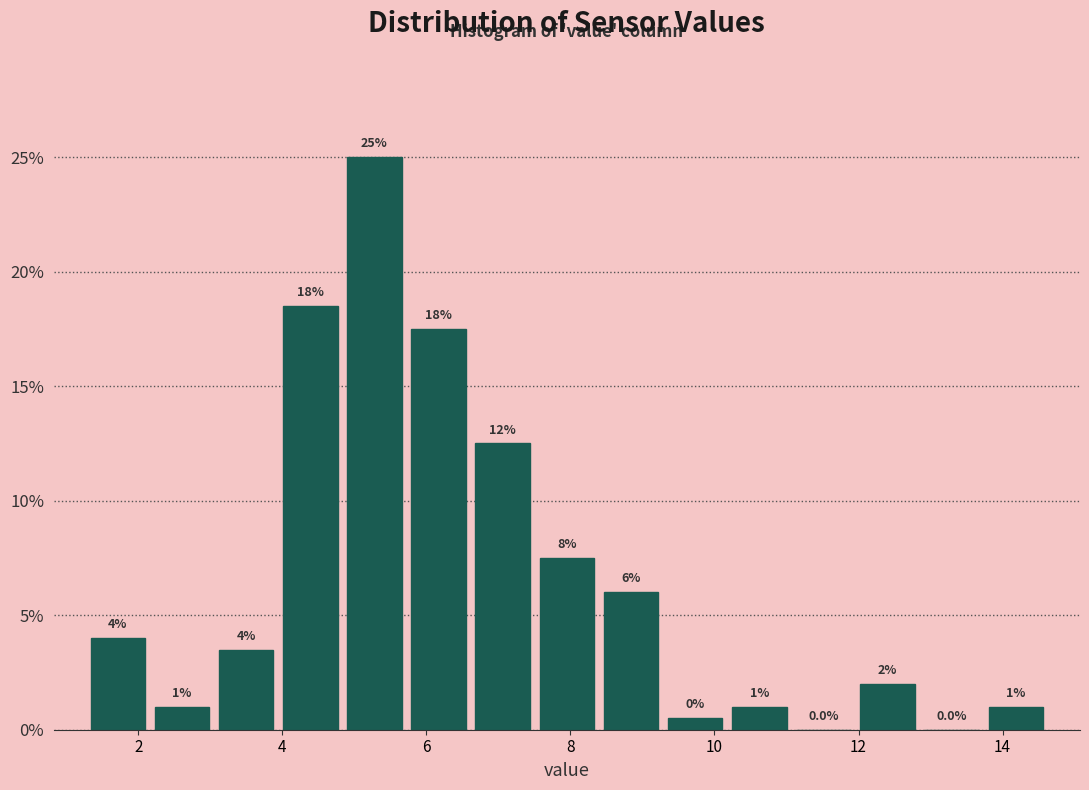

Over which range of the x-axis is the bar tallest?

4.8 to 5.8